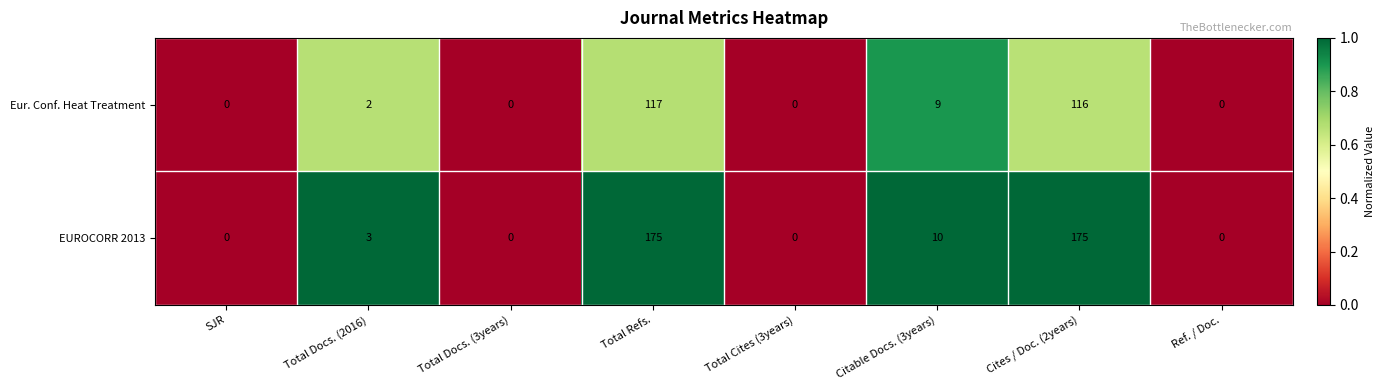

Reading left to right, transcribe all the data shown in this chart.

Eur. Conf. Heat Treatment: 0	2	0	117	0	9	116	0
EUROCORR 2013: 0	3	0	175	0	10	175	0